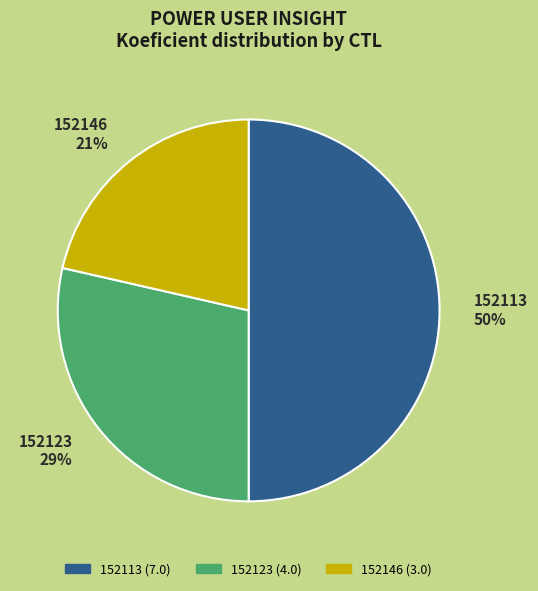

Rank the categories by value from lowest to highest.

152146, 152123, 152113